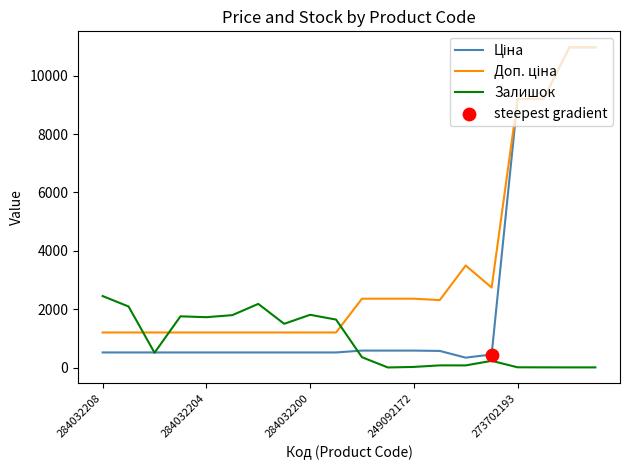

What is the greatest value displayed?

10964.4